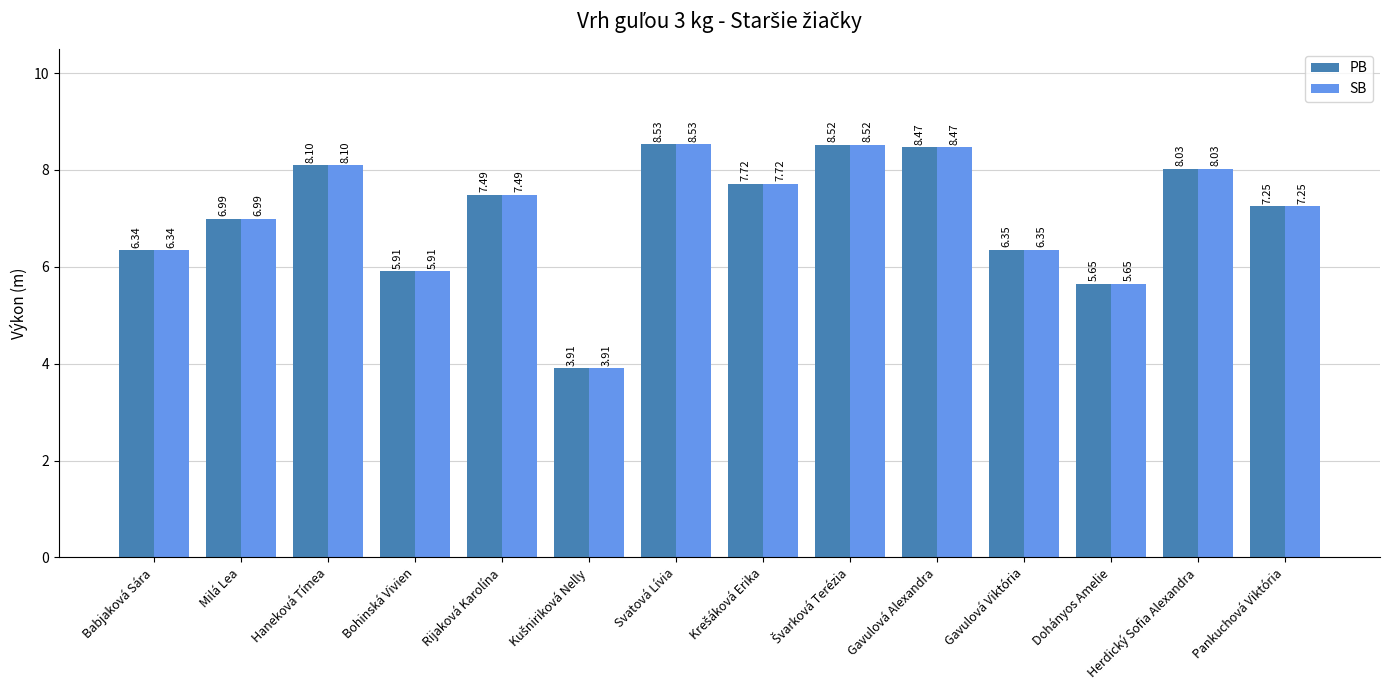

Is the value of SB at Haneková Tímea greater than the value of PB at Gavulová Viktória?

Yes